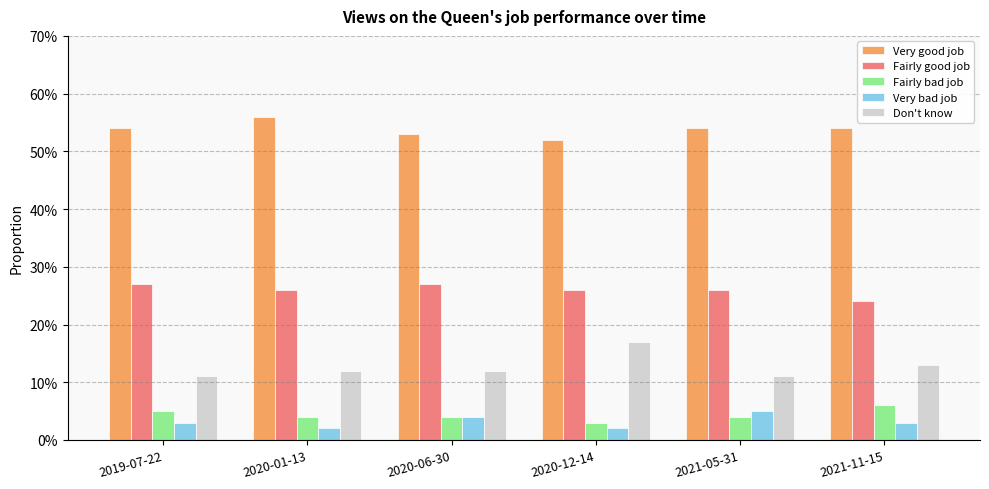

Does the chart contain stacked bars?

No